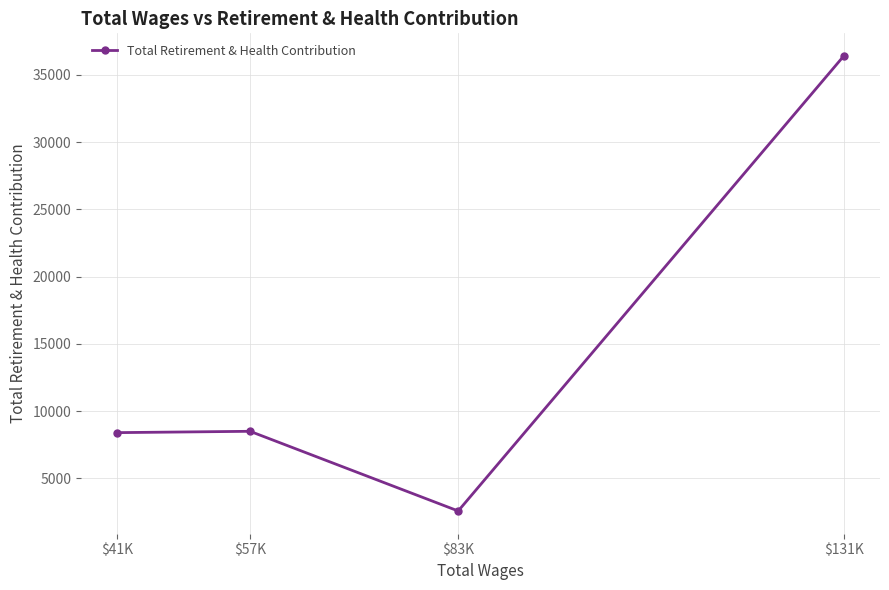

What is the value of the 2nd point from the left?

8495